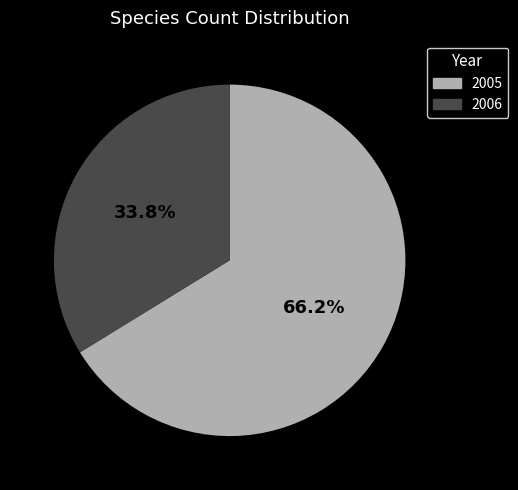

What portion of the pie excludes 2005?

33.8%